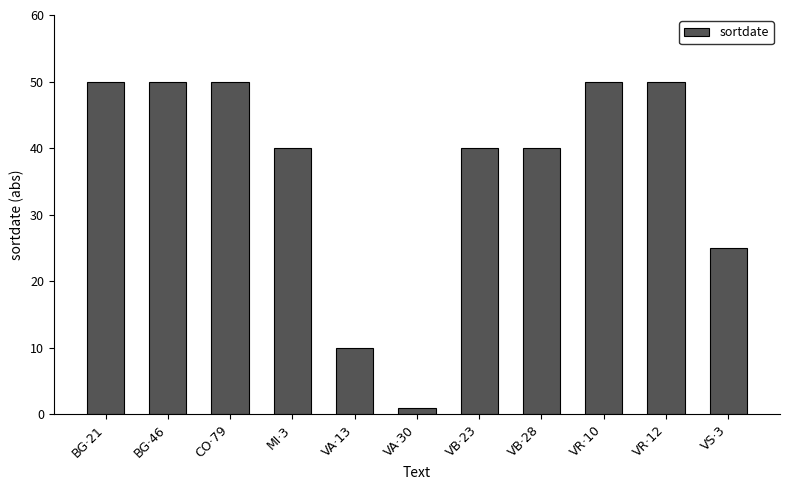

Reading right to left, transcribe all the data shown in this chart.

VS·3=25	VR·12=50	VR·10=50	VB·28=40	VB·23=40	VA·30=1	VA·13=10	MI·3=40	CO·79=50	BG·46=50	BG·21=50